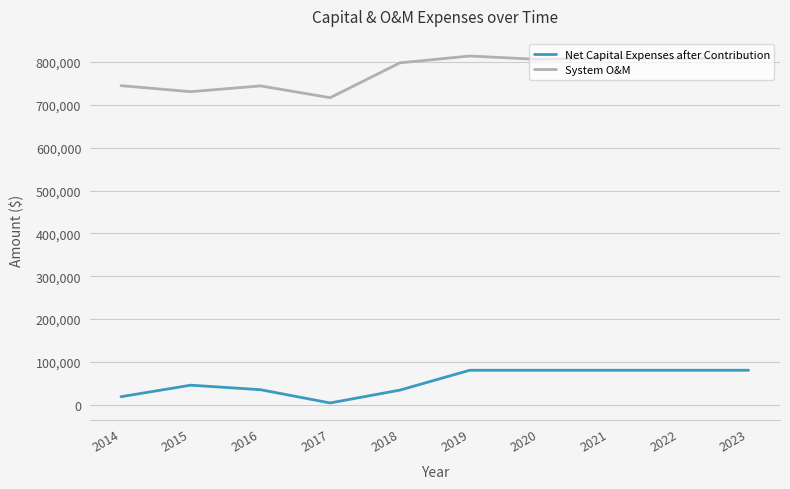

True or false: System O&M has a value of 744037.0 at 2016.

True